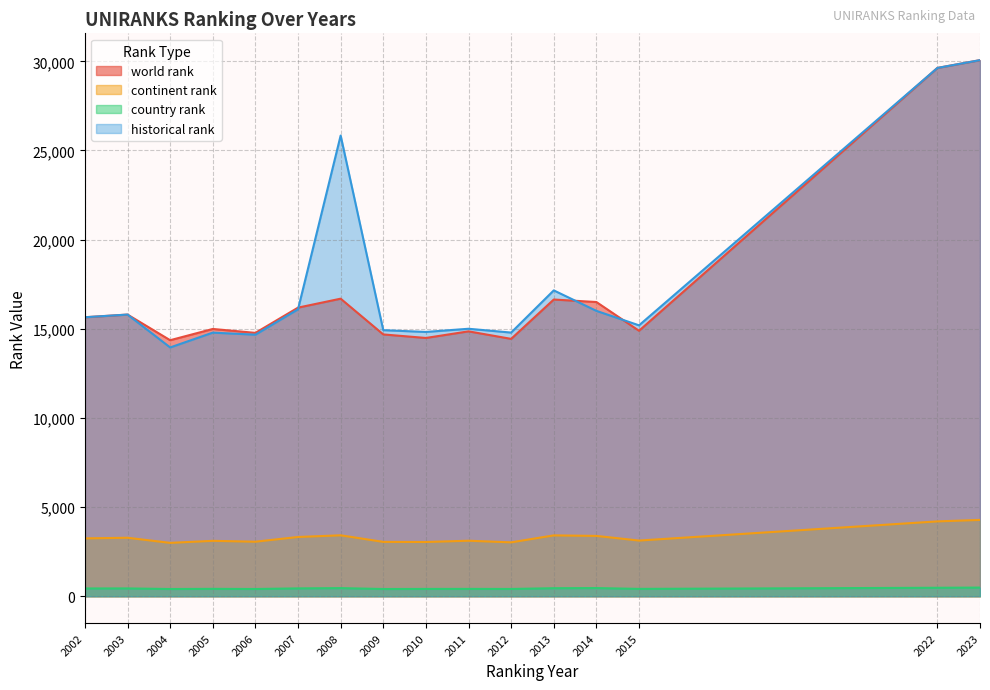

Reading left to right, what are all the values shown in this chart?

world rank: 15647	15797	14359	14990	14770	16186	16688	14683	14485	14856	14434	16641	16500	14889	29627	30065
continent rank: 3245	3281	2994	3108	3059	3324	3418	3049	3043	3114	3023	3414	3384	3124	4198	4281
country rank: 437	439	406	415	407	441	456	406	411	413	409	451	459	413	476	486
historical rank: 15647	15797	13953	14784	14669	16093	25837	14922	14822	15001	14787	17153	16005	15193	29627	30065